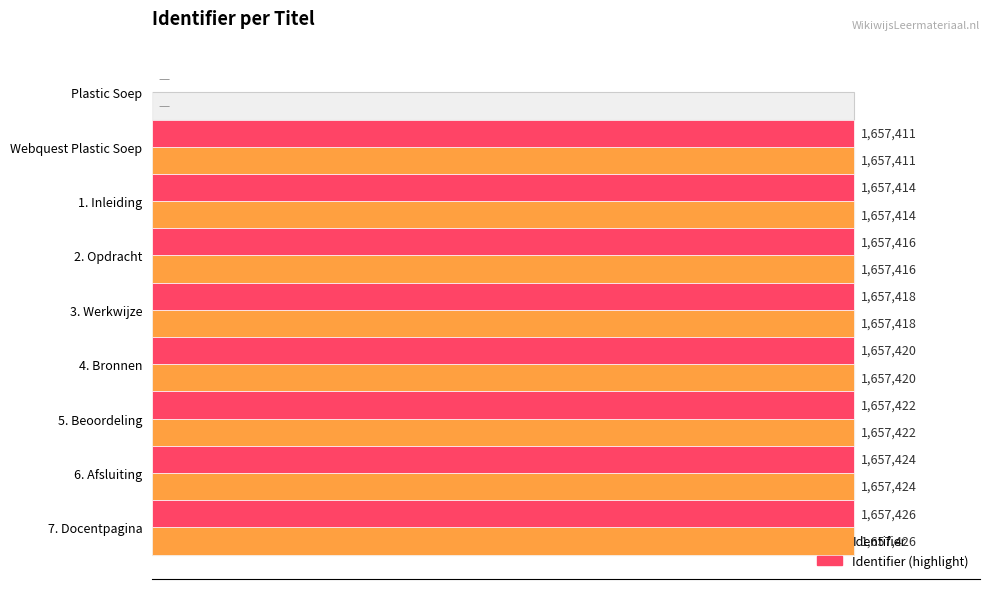

Count the number of data series in this chart.

2